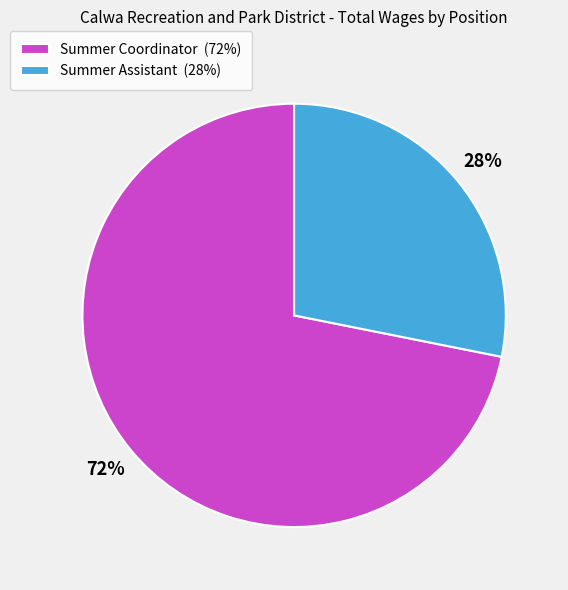

What is the ratio of the value at Summer Assistant (28%) to the value at Summer Coordinator (72%)?

0.4